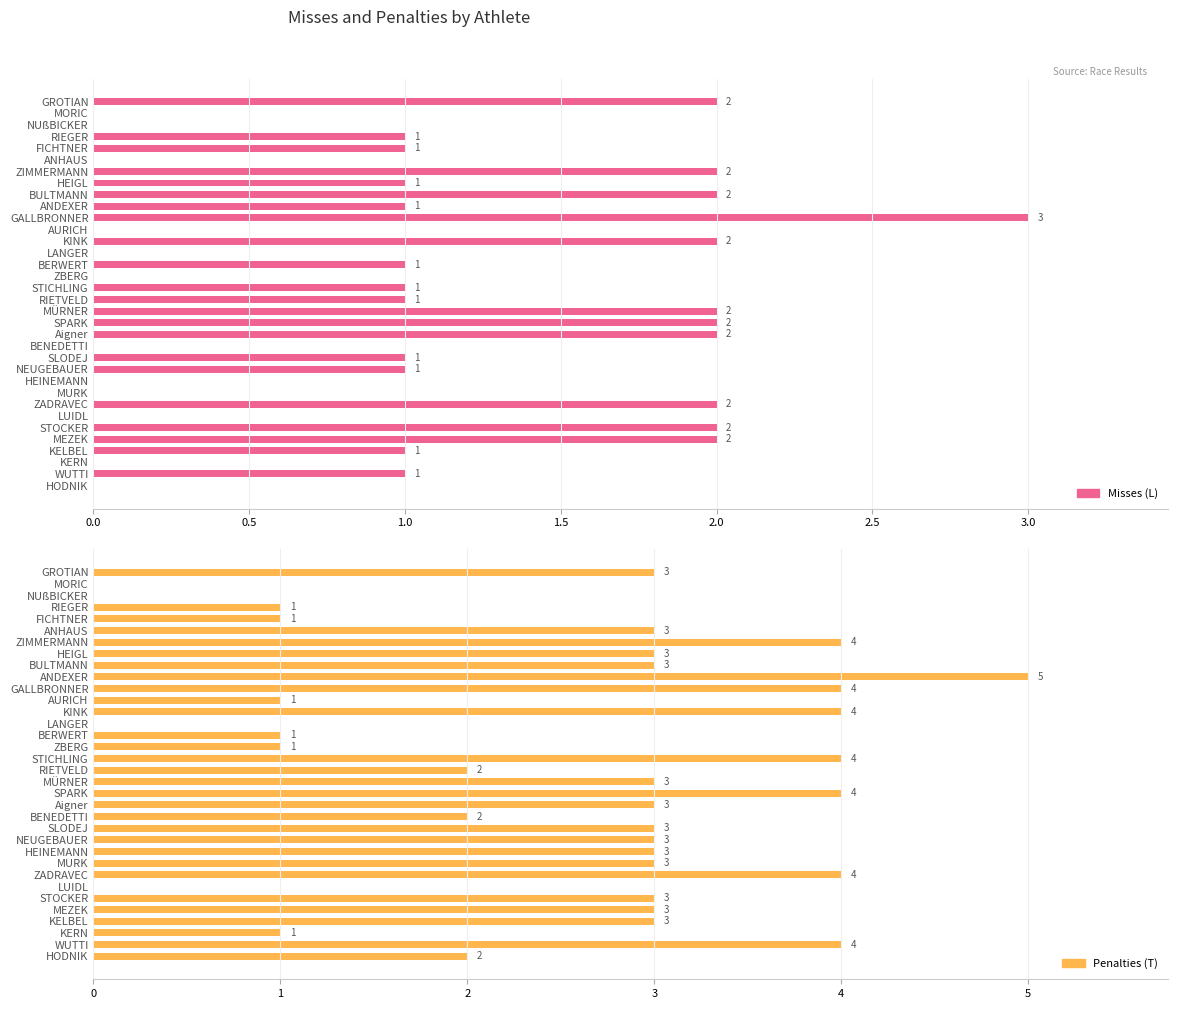

The value of Misses (L) at ZIMMERMANN is 1. True or false?

False